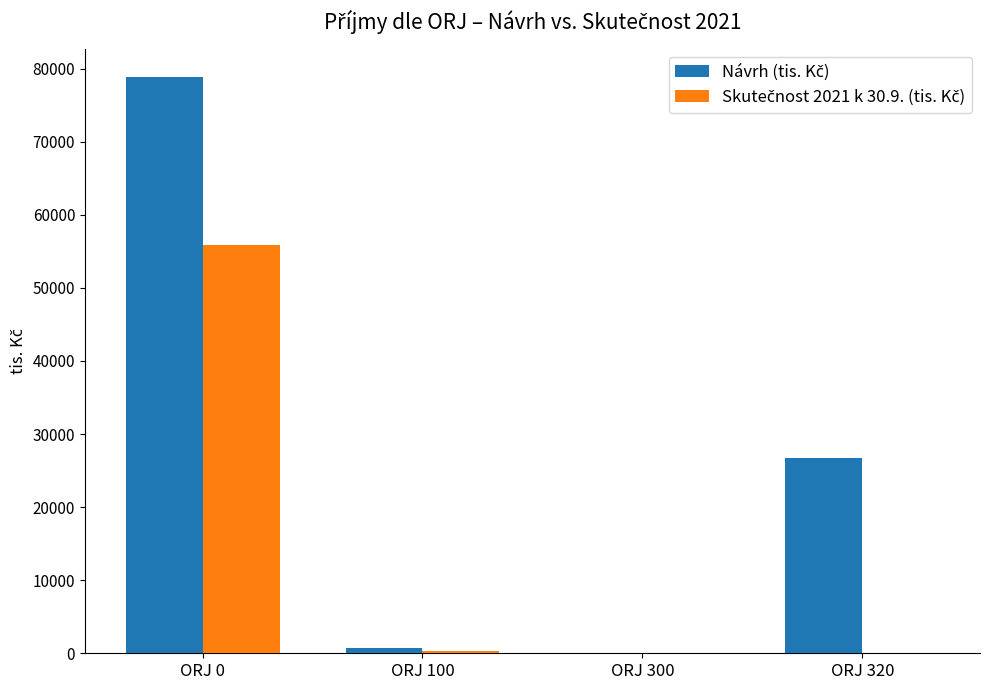

At which category is the sum across all series the highest?

ORJ 0